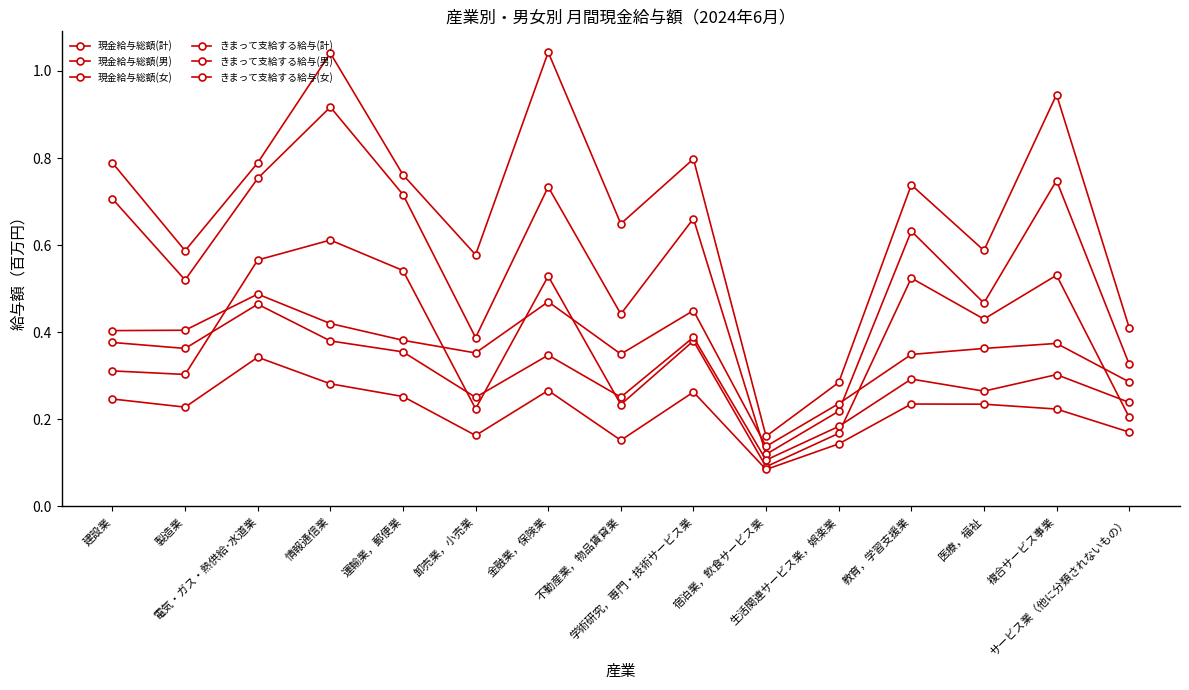

What is the label of the 8th point from the left?

不動産業，物品賃貸業